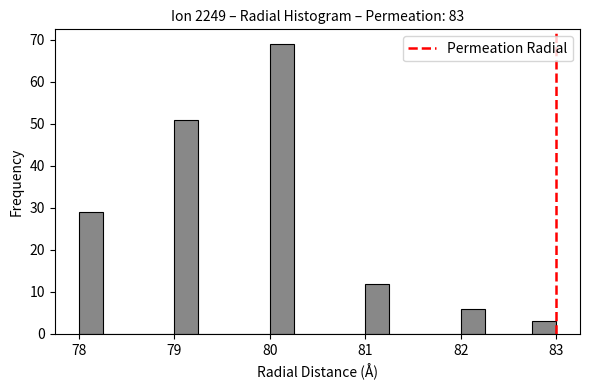

Around what value on the x-axis is the tallest bar? Give the approximate position of its centre, as read against the axis.

80.1